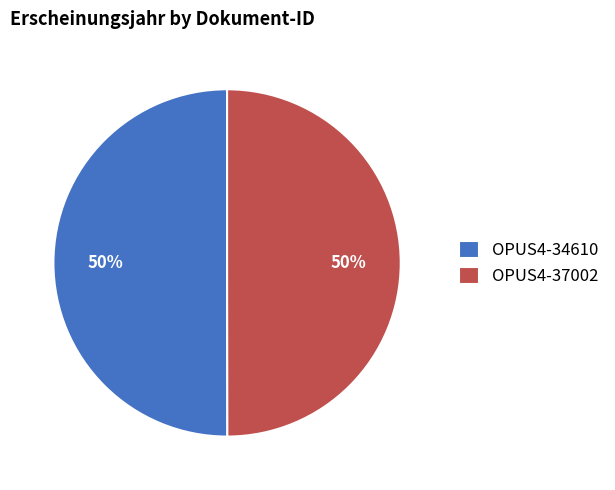

How many slices are in this pie chart?

2